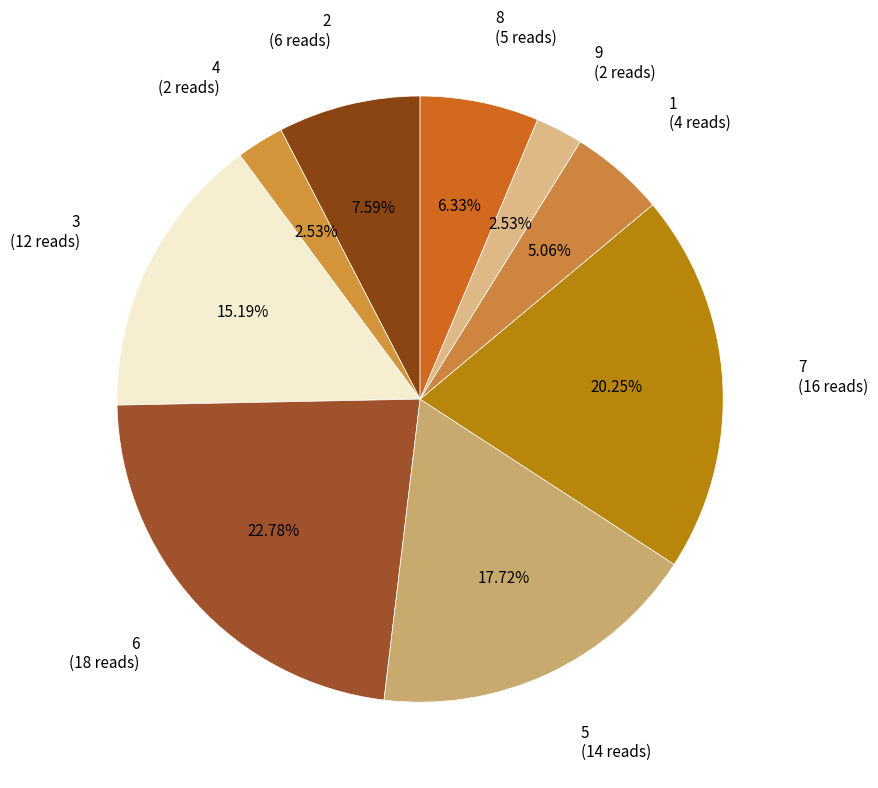

Is the sum of 2 (6 reads) and 4 (2 reads) greater than half?

No